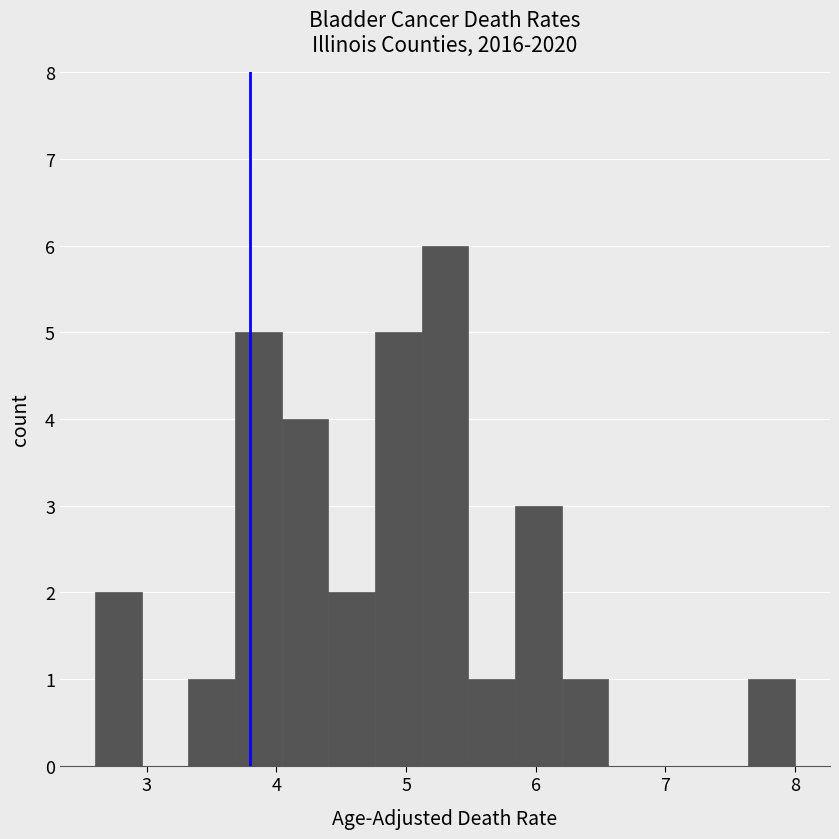

Read against the x-axis, roughly where is the centre of the tallest bar?

5.3